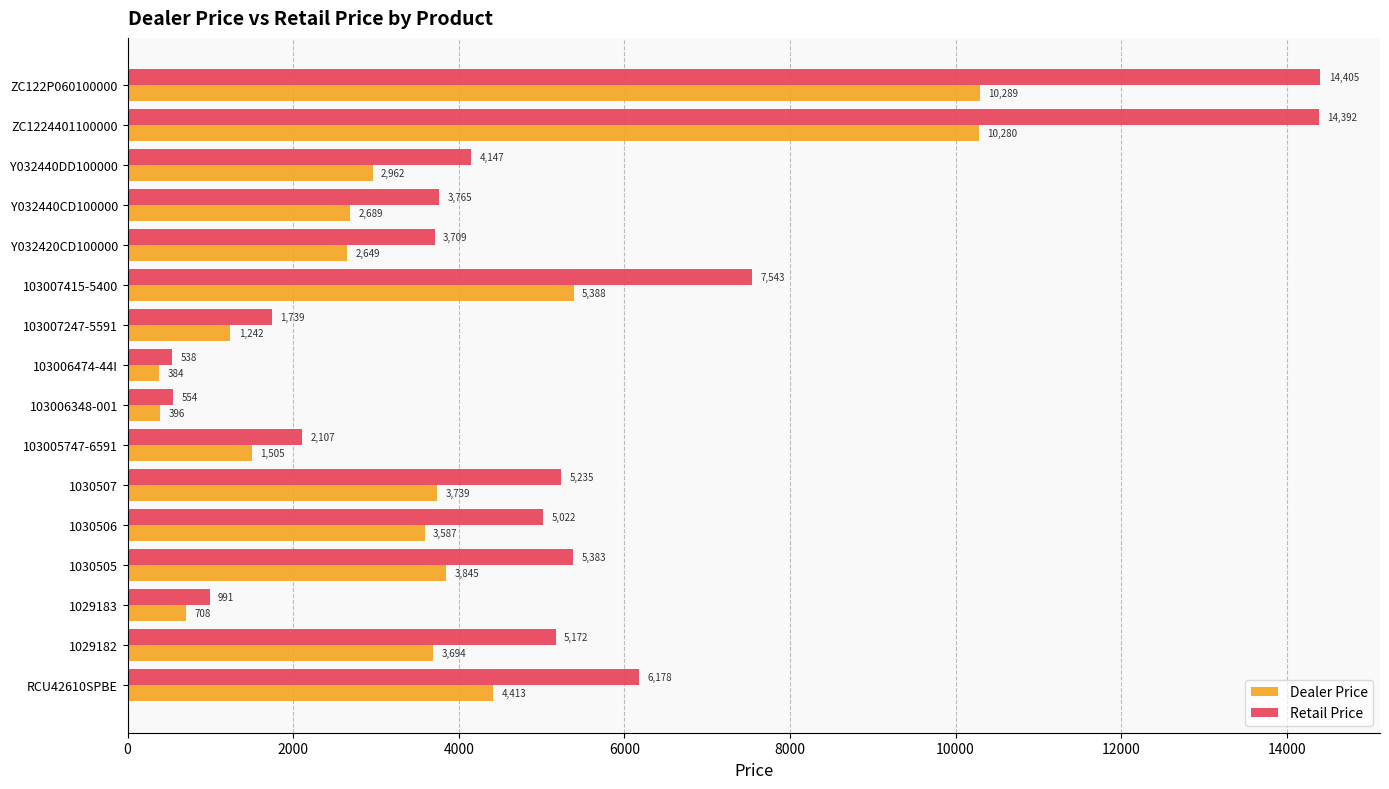

What are all the series names shown in the legend?

Dealer Price, Retail Price